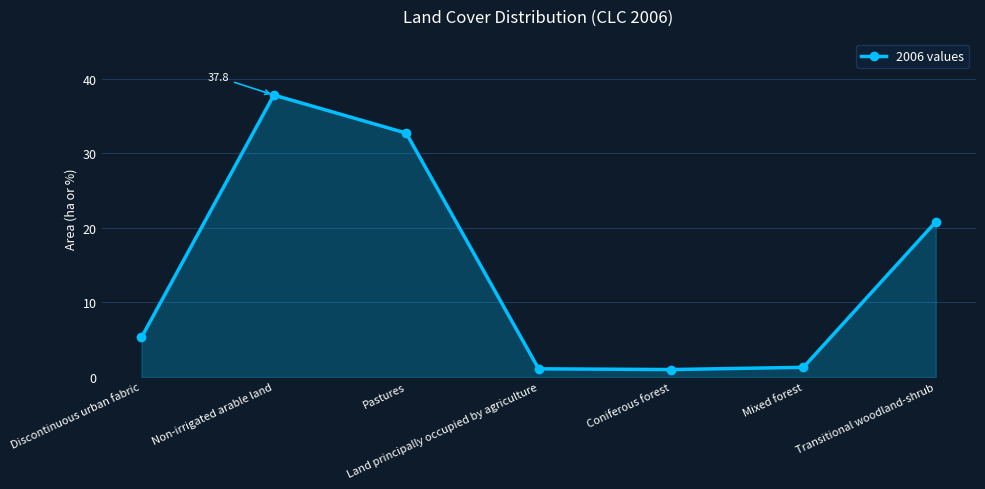

What is the label of the 6th point from the left?

Mixed forest